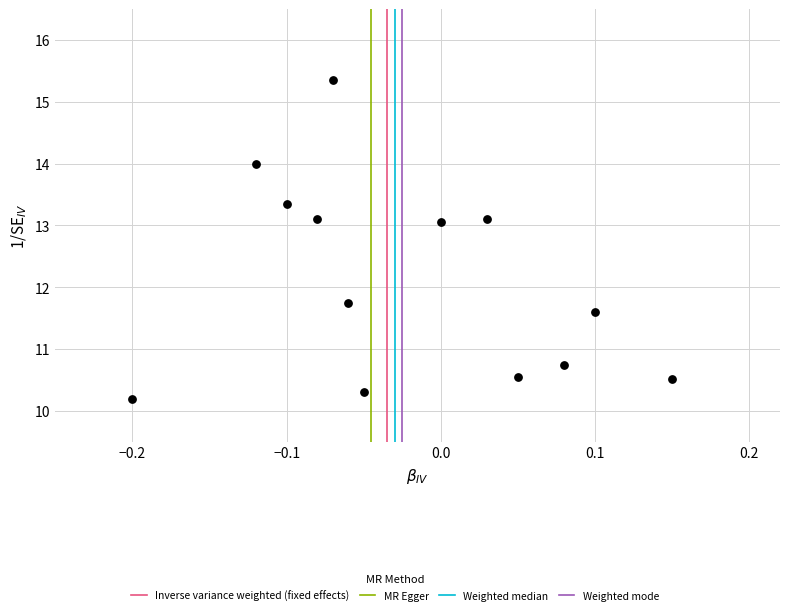

What Y value in the scatter plot is closest to 12?

11.8